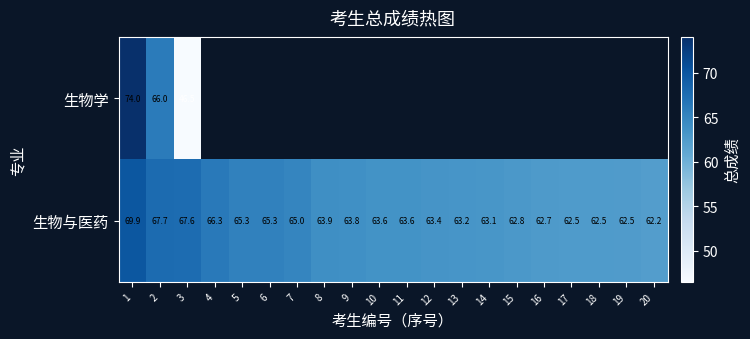

At 1, list the series in order from smallest to largest.

生物与医药, 生物学